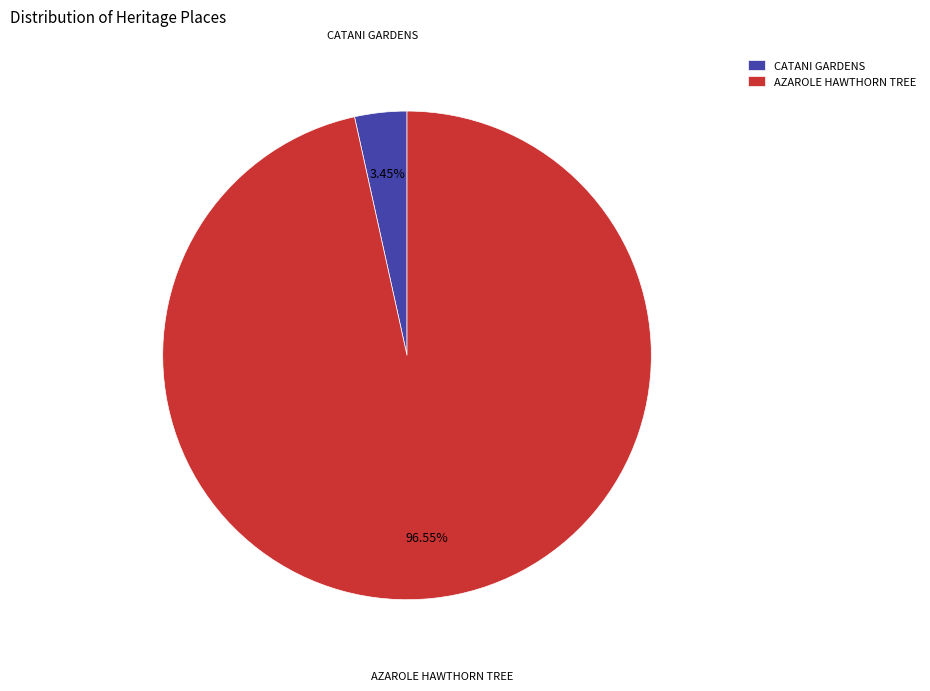

Which has a higher value, CATANI GARDENS or AZAROLE HAWTHORN TREE?

AZAROLE HAWTHORN TREE